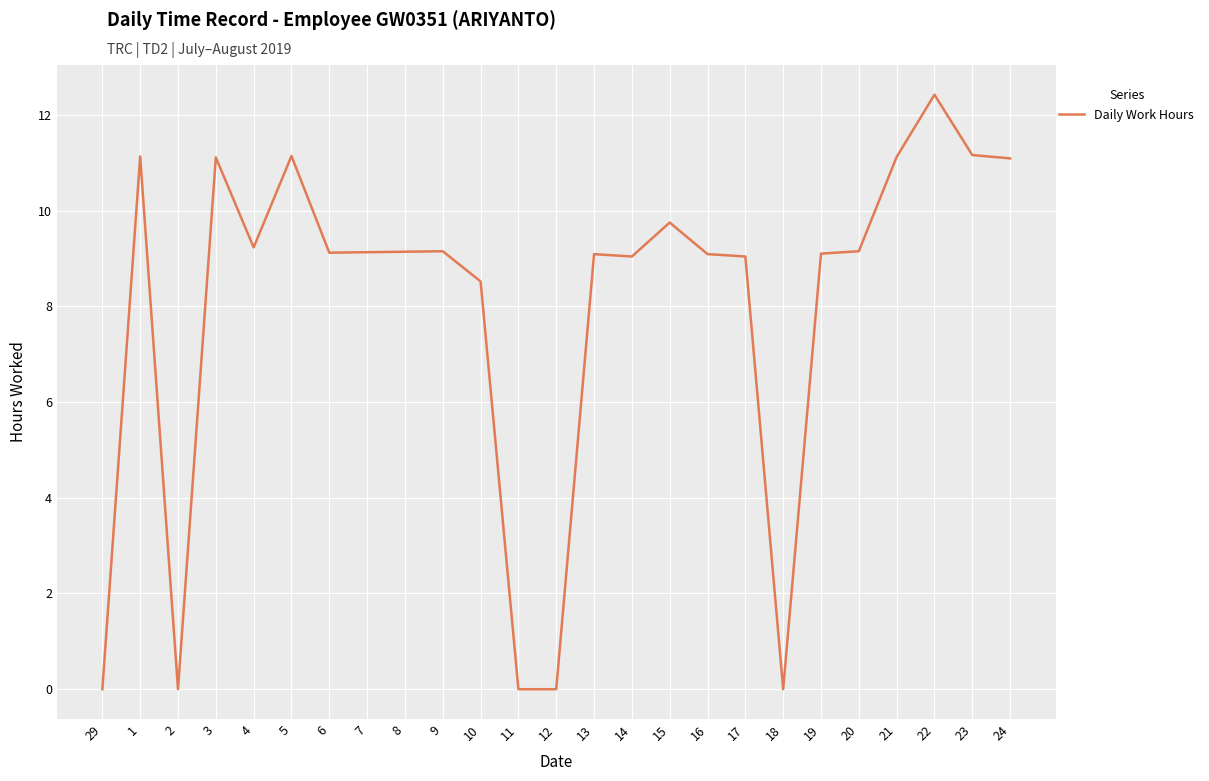

At which category does the chart reach its peak across all series?

22